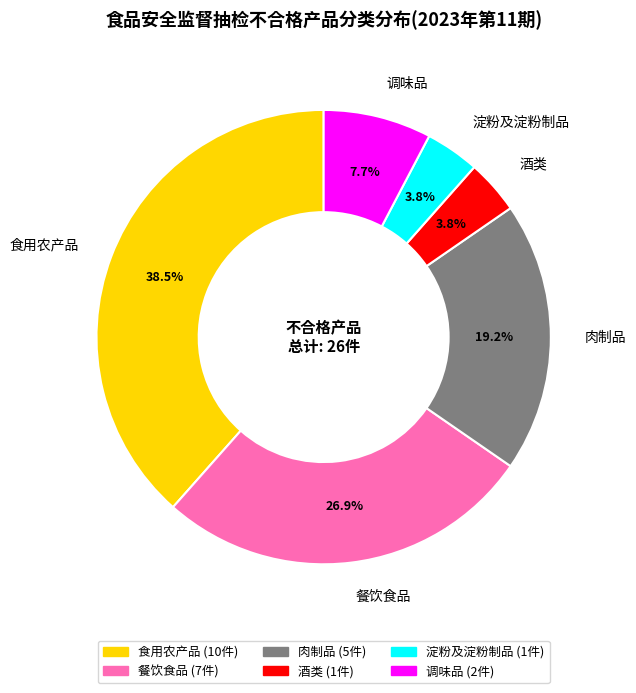

How much of the chart is everything except 酒类?

96.2%